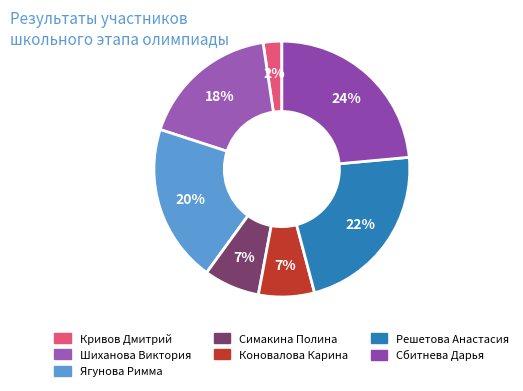

The Коновалова Карина slice represents 1% of the pie. True or false?

False